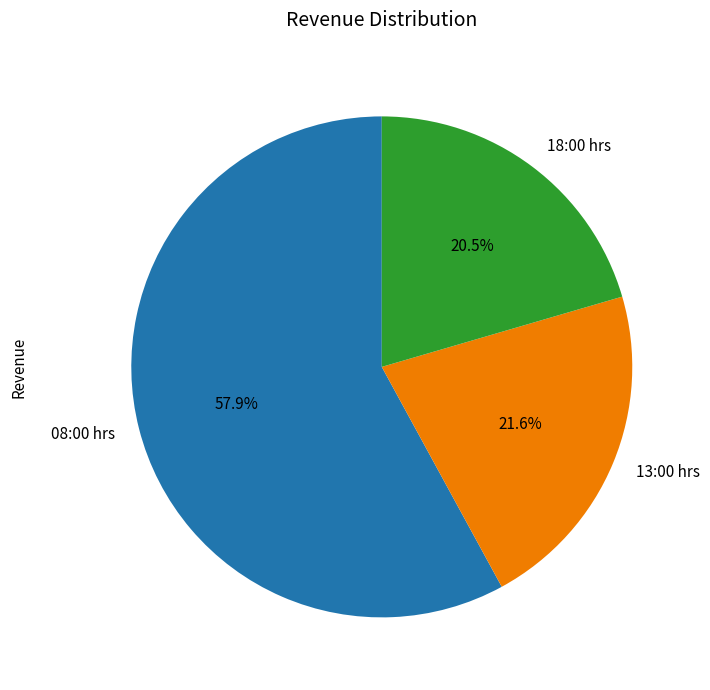

What is the total percentage of 18:00 hrs and 13:00 hrs?

42.1%